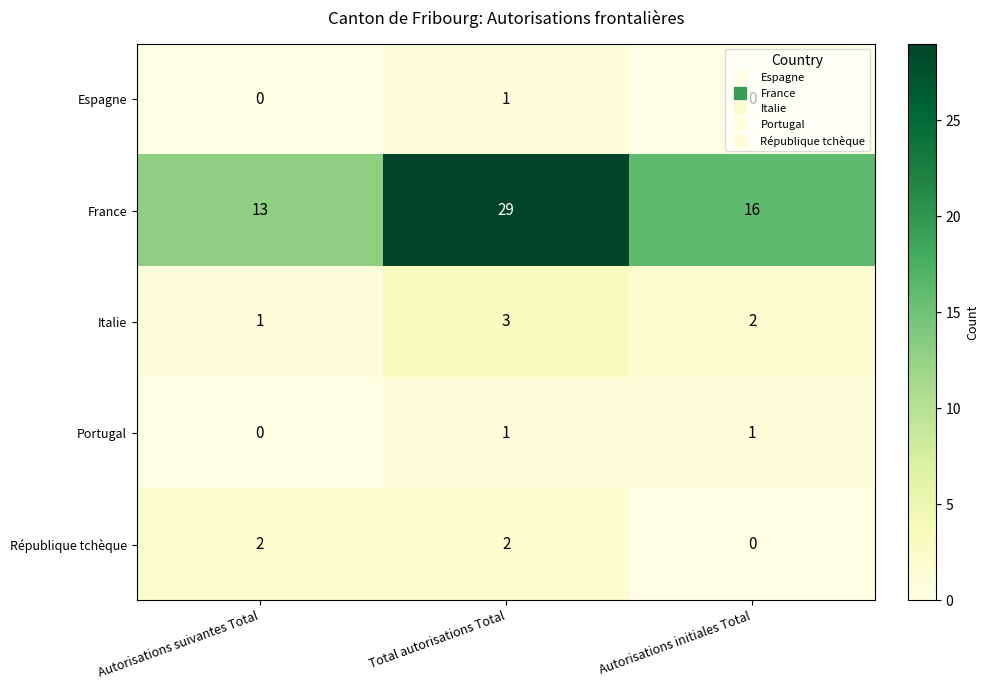

At which label does France reach its peak?

Total autorisations Total